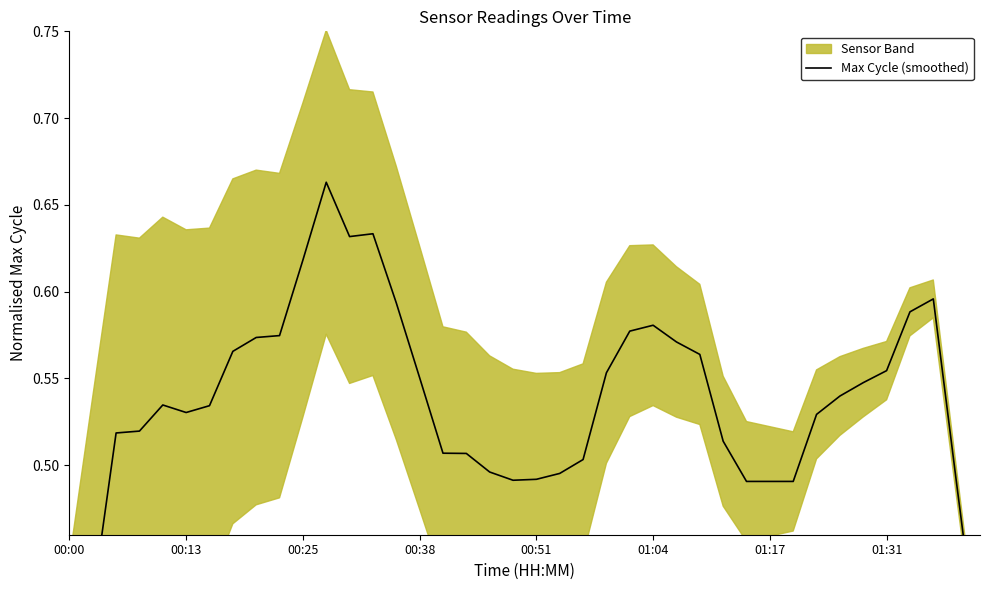

What is the sum of all values?

21.3